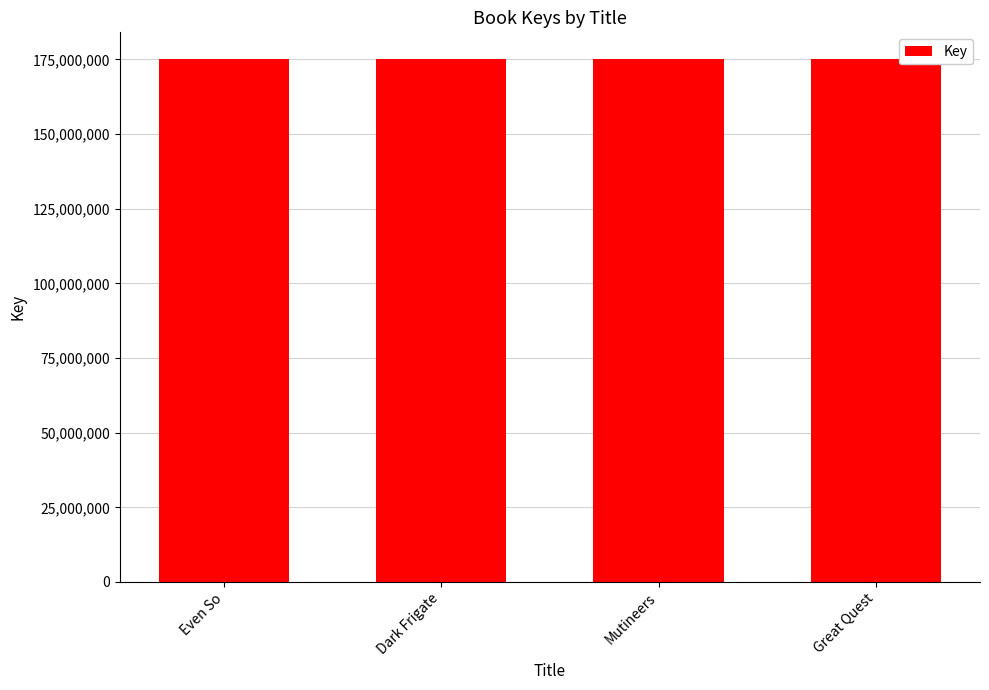

What is the approximate value at Mutineers?

175301943